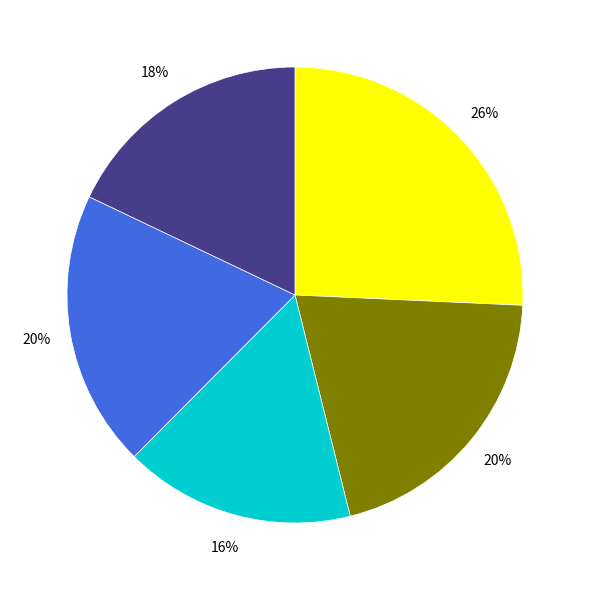

Does any single category account for the majority?

No